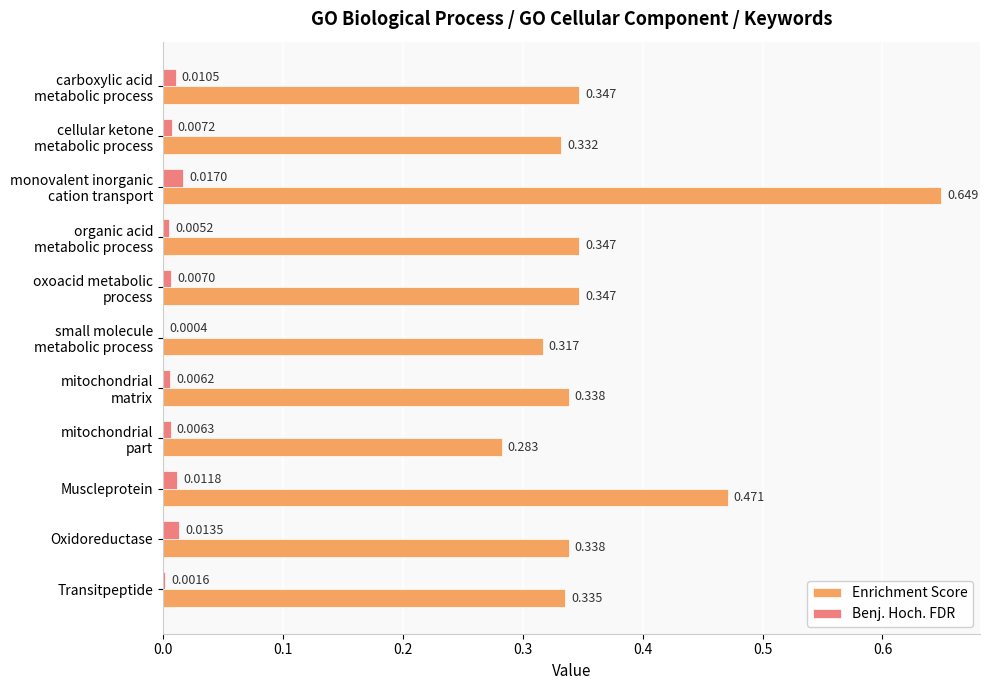

Which series has the largest total across all categories?

Enrichment Score